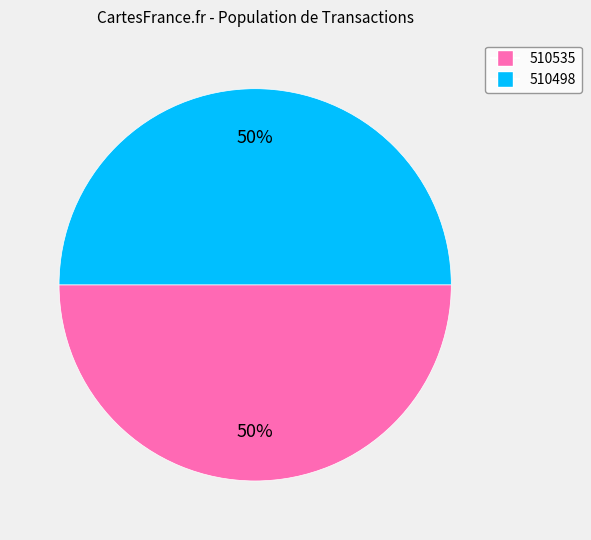

How many segments does this pie chart have?

2